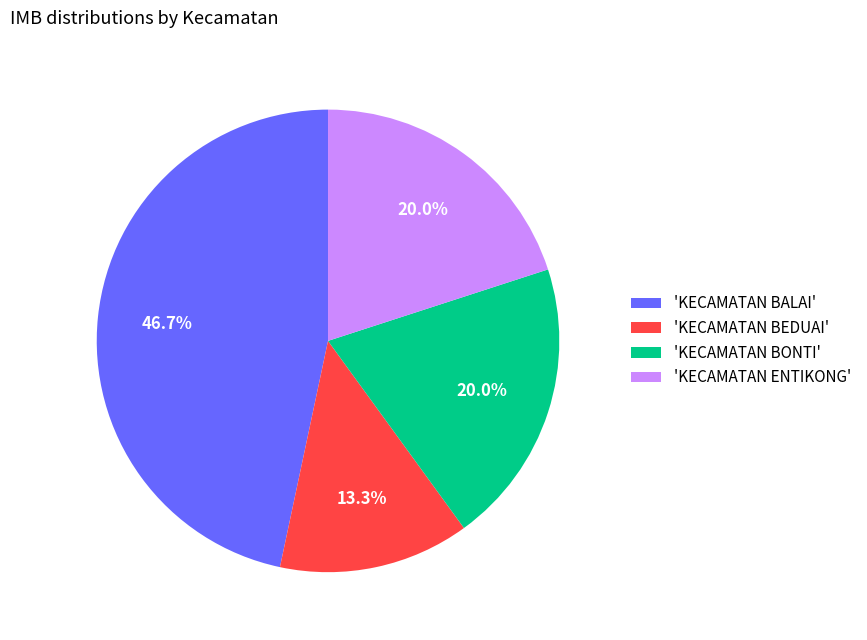

Is there any slice that represents more than half of the pie?

No